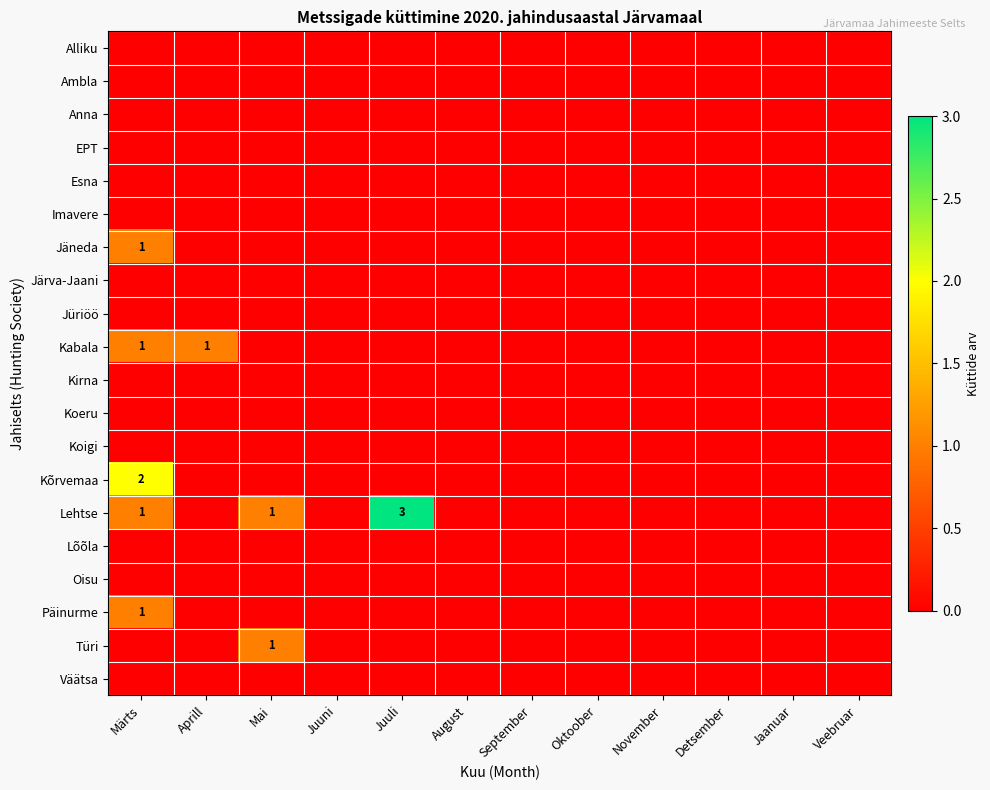

The Jäneda series shows 1 at Märts. True or false?

True